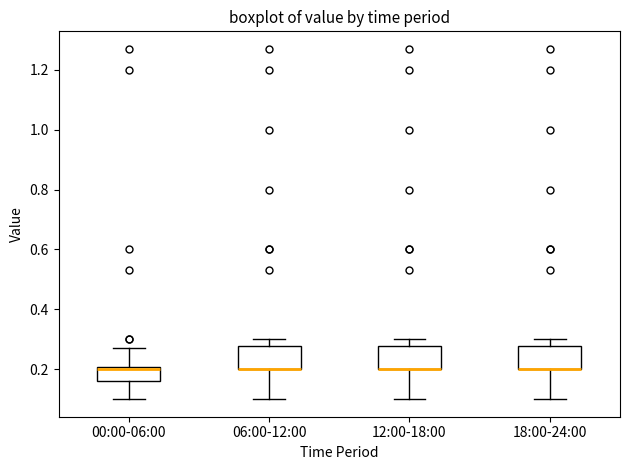

Reading left to right, transcribe this box plot: for each box, give where its median line is, the range the box spans, and where its two whiskers end, as read against the y-axis. The values are not printed on the chart, so give them approximately, as read against the axis.

00:00-06:00: median 0.20 (just below the box's upper edge), box 0.16 to 0.20, whiskers 0.10 to 0.28
06:00-12:00: median 0.20 (drawn on the box's lower edge), box 0.20 to 0.28, whiskers 0.10 to 0.30
12:00-18:00: median 0.20 (drawn on the box's lower edge), box 0.20 to 0.28, whiskers 0.10 to 0.30
18:00-24:00: median 0.20 (drawn on the box's lower edge), box 0.20 to 0.28, whiskers 0.10 to 0.30